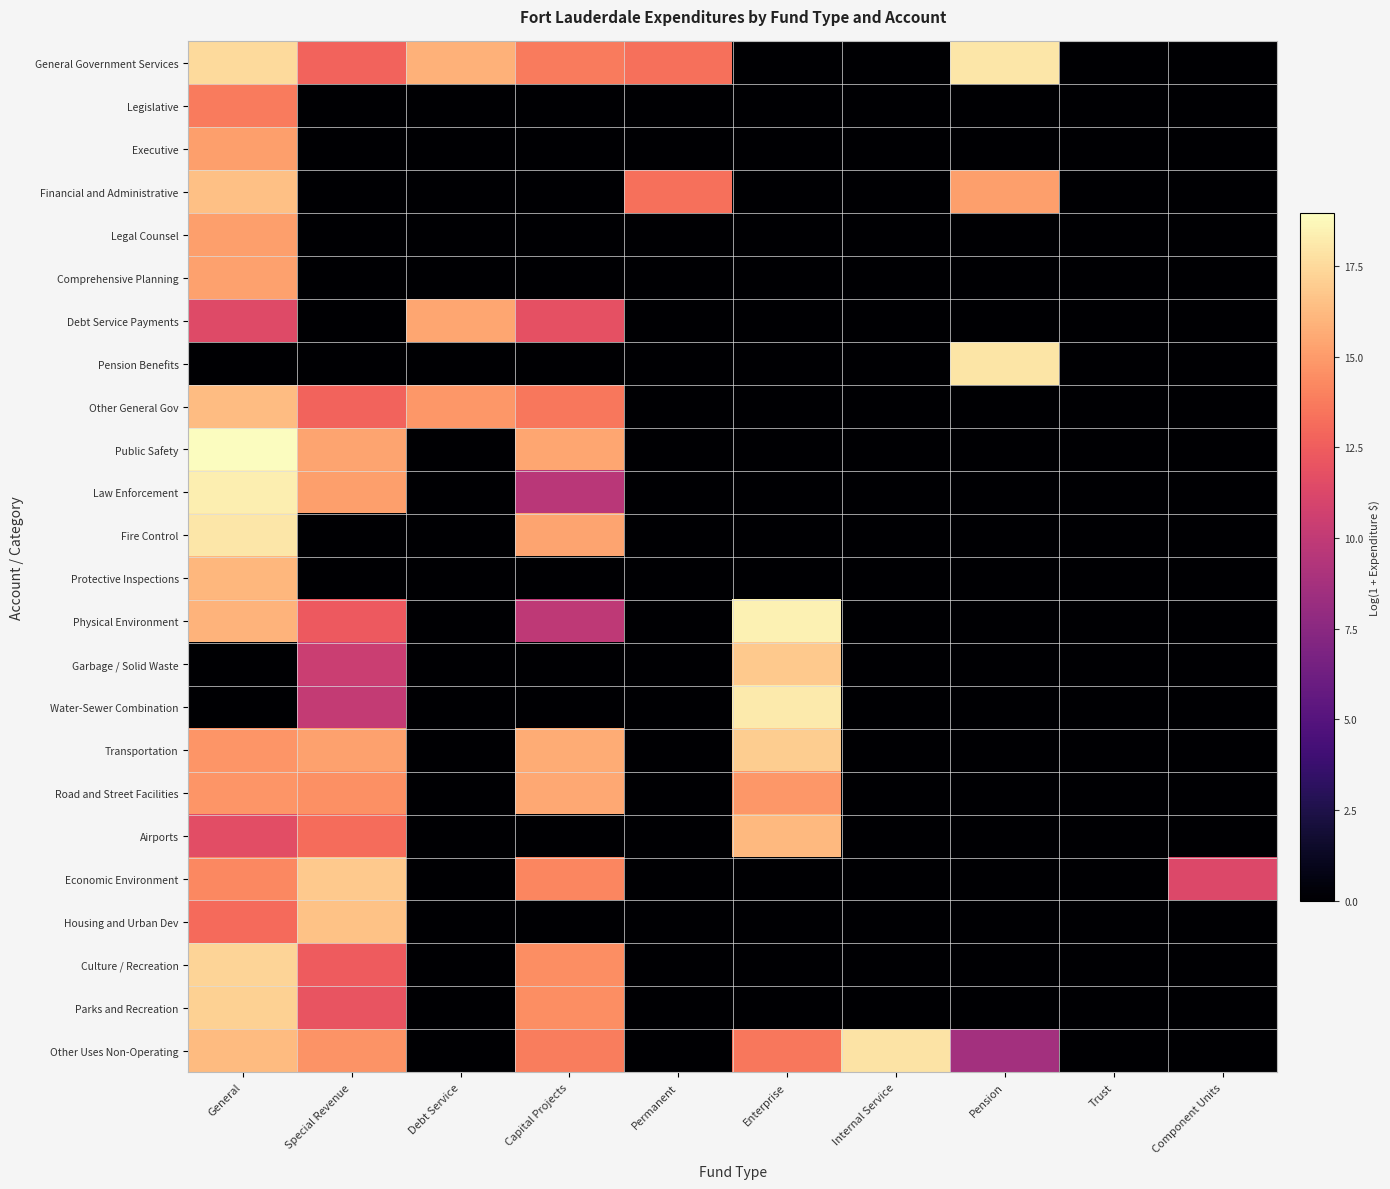

Rank the series by their maximum value, from highest to lowest.

Public Safety, Physical Environment, Law Enforcement, Water-Sewer Combination, Fire Control, General Government Services, Pension Benefits, Other Uses Non-Operating, Culture / Recreation, Parks and Recreation, Transportation, Garbage / Solid Waste, Economic Environment, Housing and Urban Dev, Financial and Administrative, Other General Gov, Airports, Protective Inspections, Road and Street Facilities, Debt Service Payments, Comprehensive Planning, Executive, Legal Counsel, Legislative